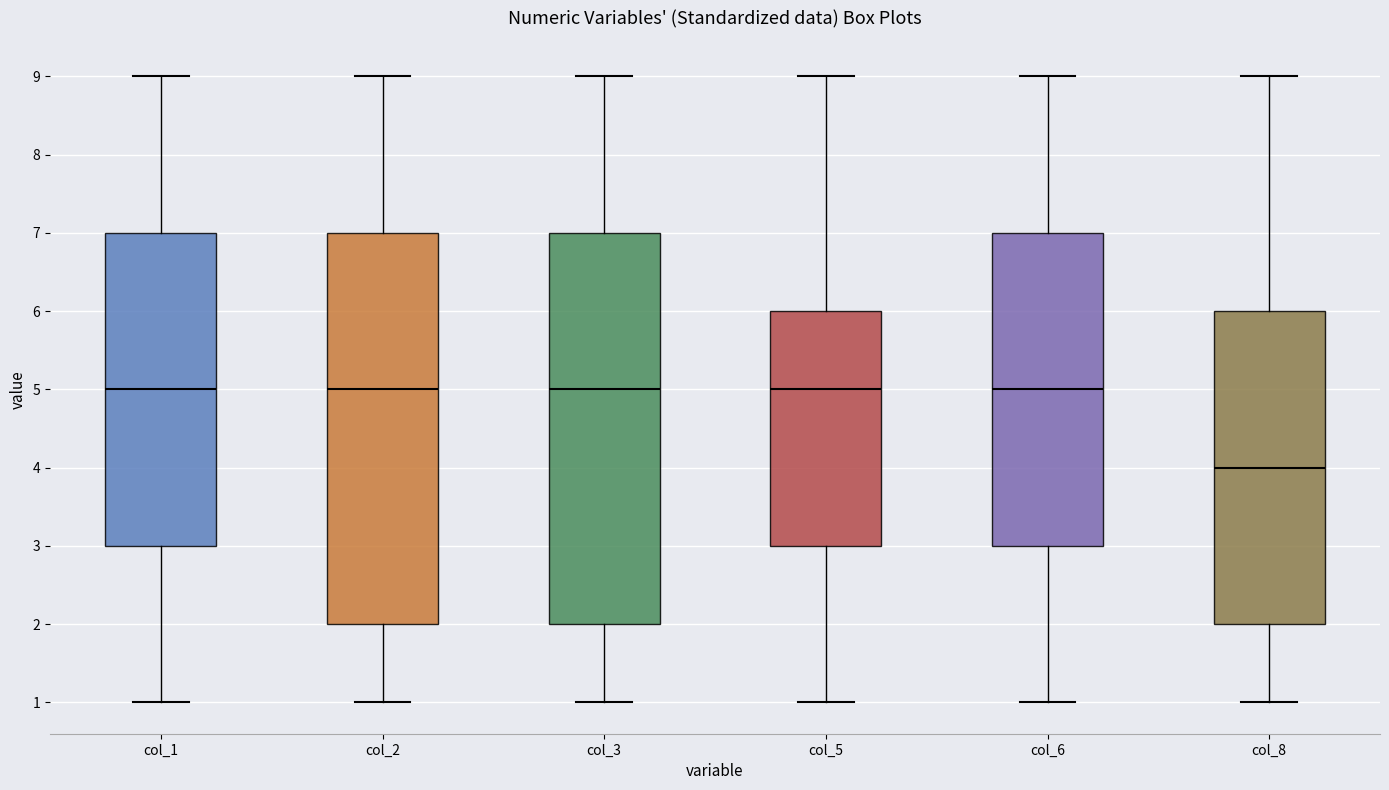

Reading left to right, transcribe this box plot: for each box, give where its median line is, the range the box spans, and where its two whiskers end, as read against the y-axis. The values are not printed on the chart, so give them approximately, as read against the axis.

col_1: median 5, box 3 to 7, whiskers 1 to 9
col_2: median 5, box 2 to 7, whiskers 1 to 9
col_3: median 5, box 2 to 7, whiskers 1 to 9
col_5: median 5, box 3 to 6, whiskers 1 to 9
col_6: median 5, box 3 to 7, whiskers 1 to 9
col_8: median 4, box 2 to 6, whiskers 1 to 9